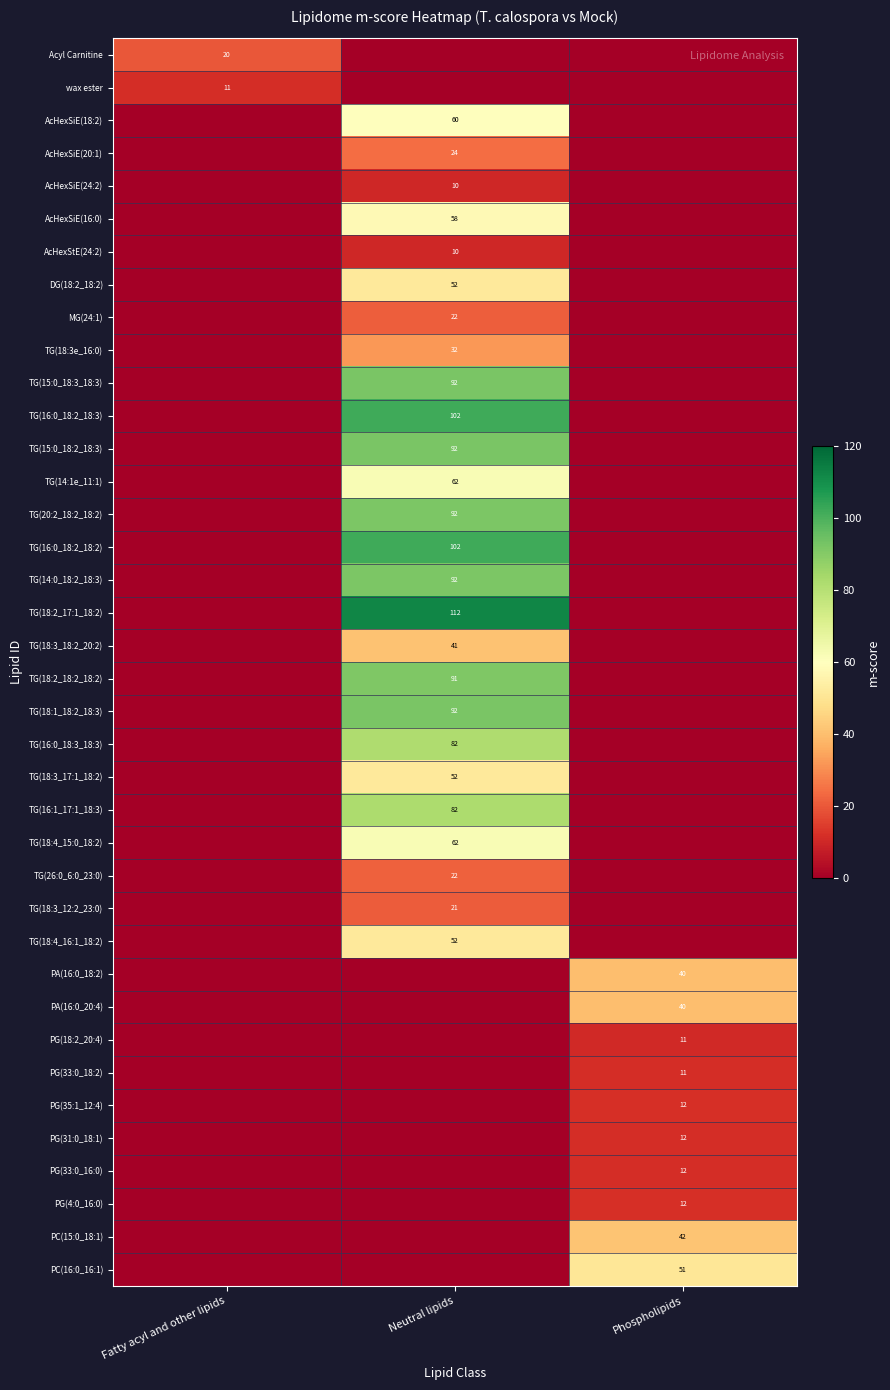

Is the value of PG(4:0_16:0) at Phospholipids greater than the value of AcHexSiE(16:0) at Neutral lipids?

No